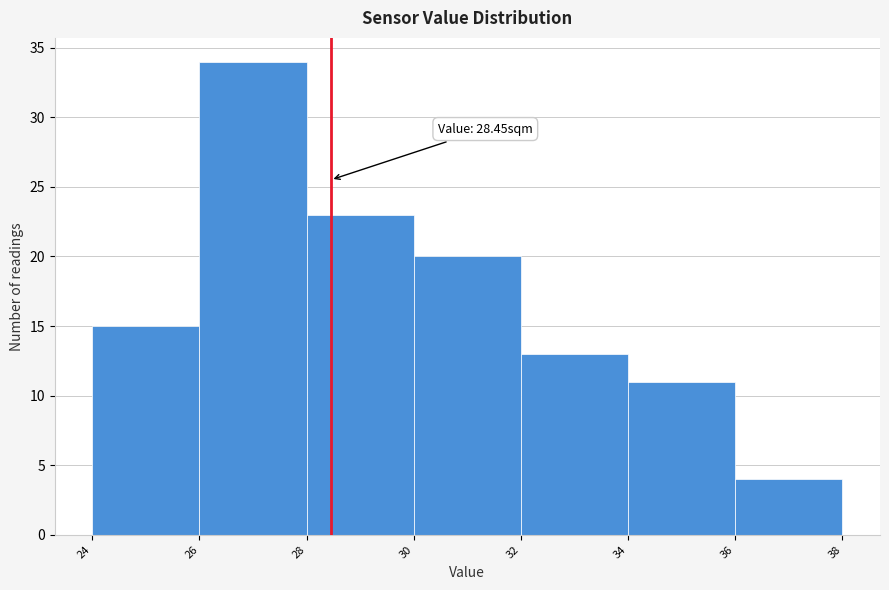

Which range on the x-axis has the tallest bar?

26 to 28